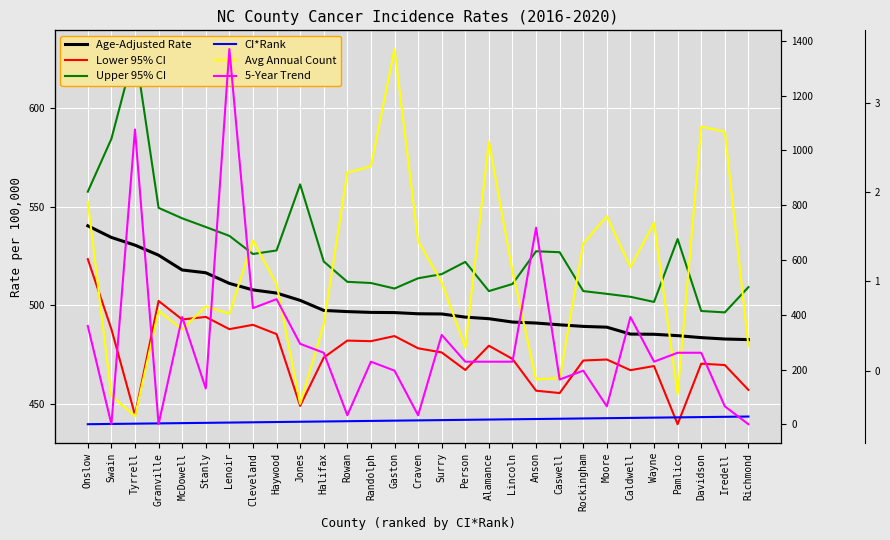

Is this an area chart (filled region under the line)?

No